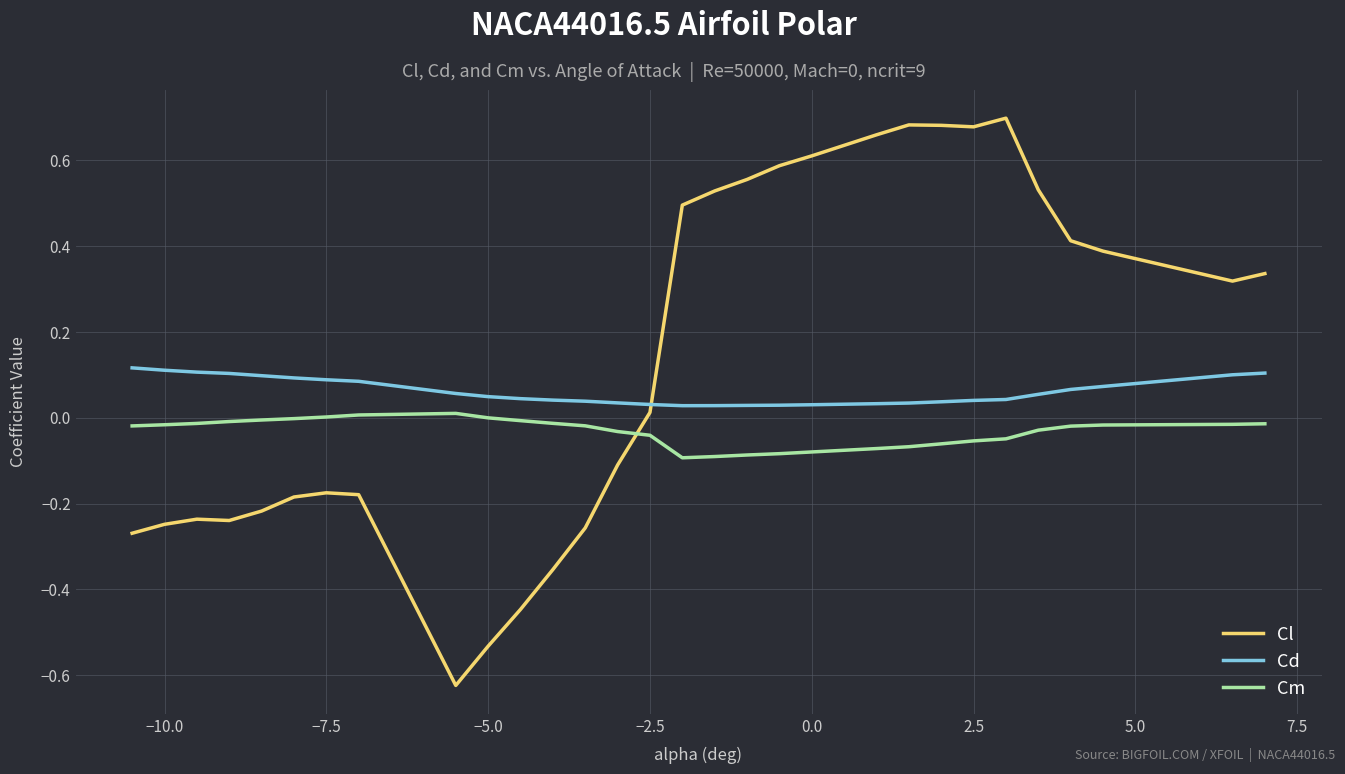

List the series in order of their peak value, lowest first.

Cm, Cd, Cl